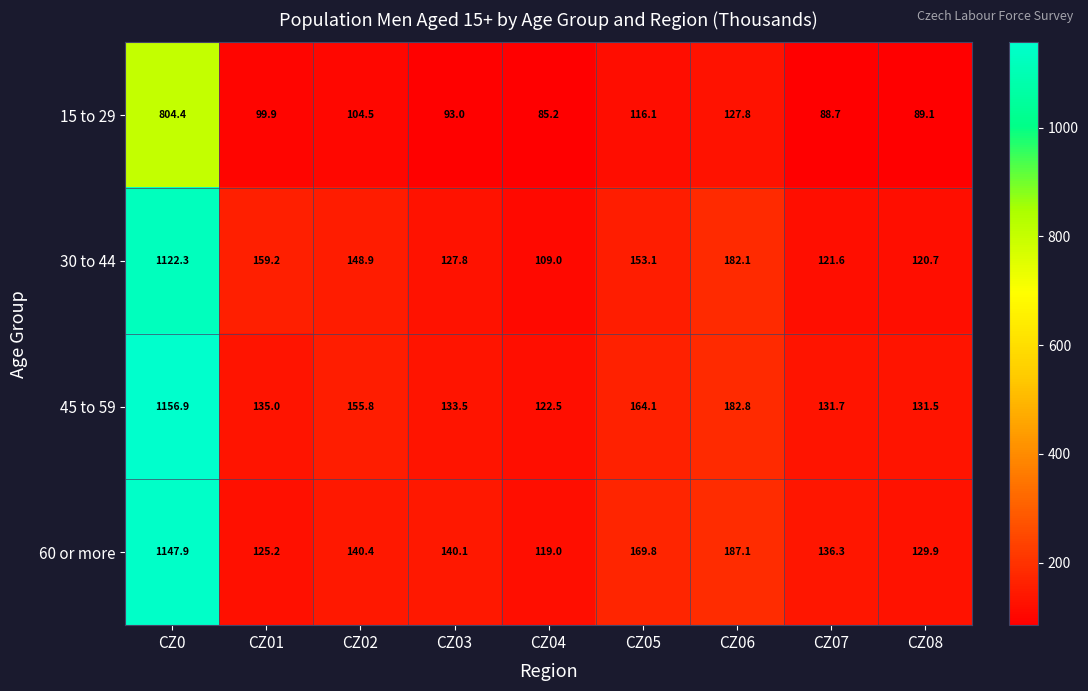

What is the spread (max minus min) of values at CZ06?

59.3